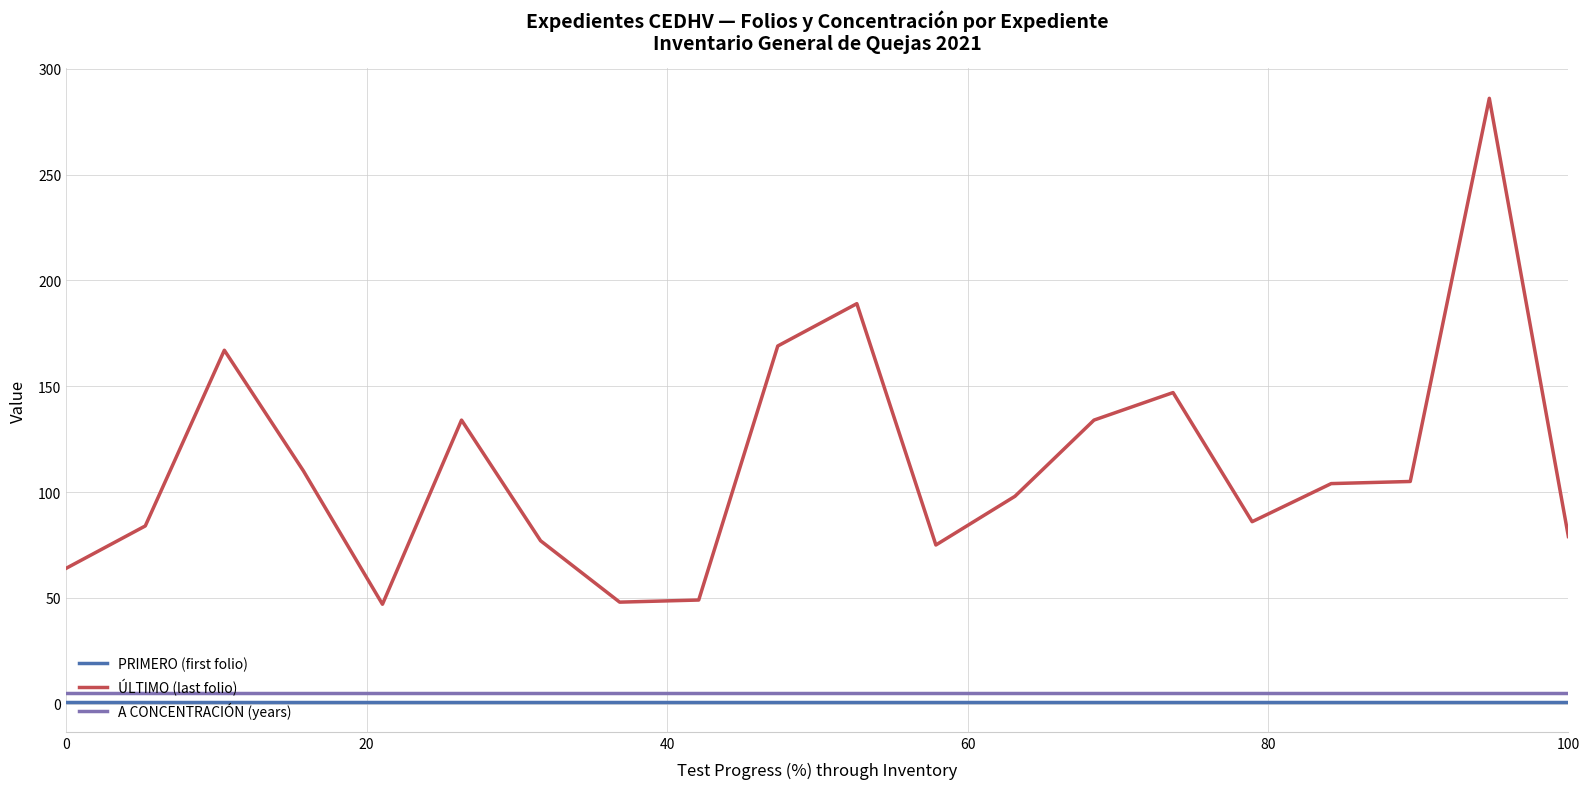

True or false: A CONCENTRACIÓN (years) and PRIMERO (first folio) cross at least once.

False